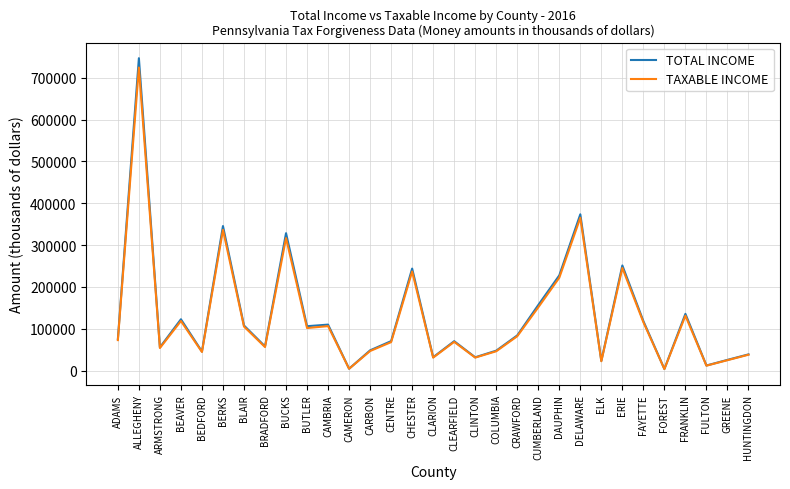

What is the greatest value displayed?

746932